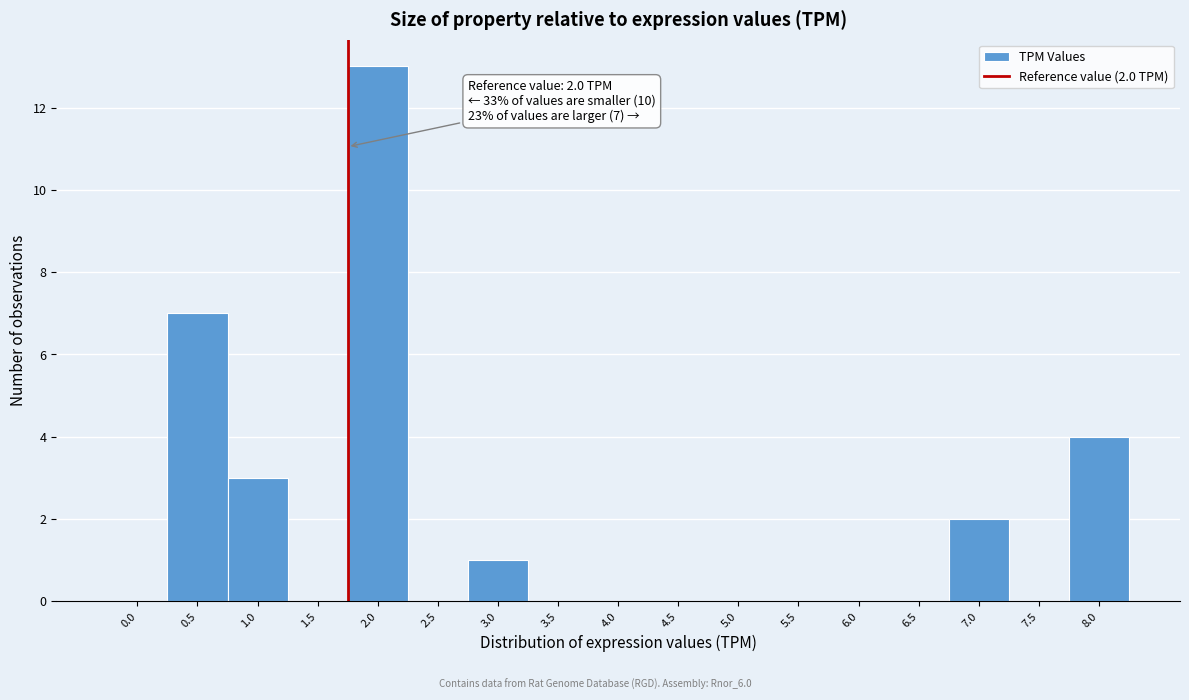

Reading left to right, list all the values displayed in this chart.

0.0=0	0.5=7	1.0=3	1.5=0	2.0=13	2.5=0	3.0=1	3.5=0	4.0=0	4.5=0	5.0=0	5.5=0	6.0=0	6.5=0	7.0=2	7.5=0	8.0=4